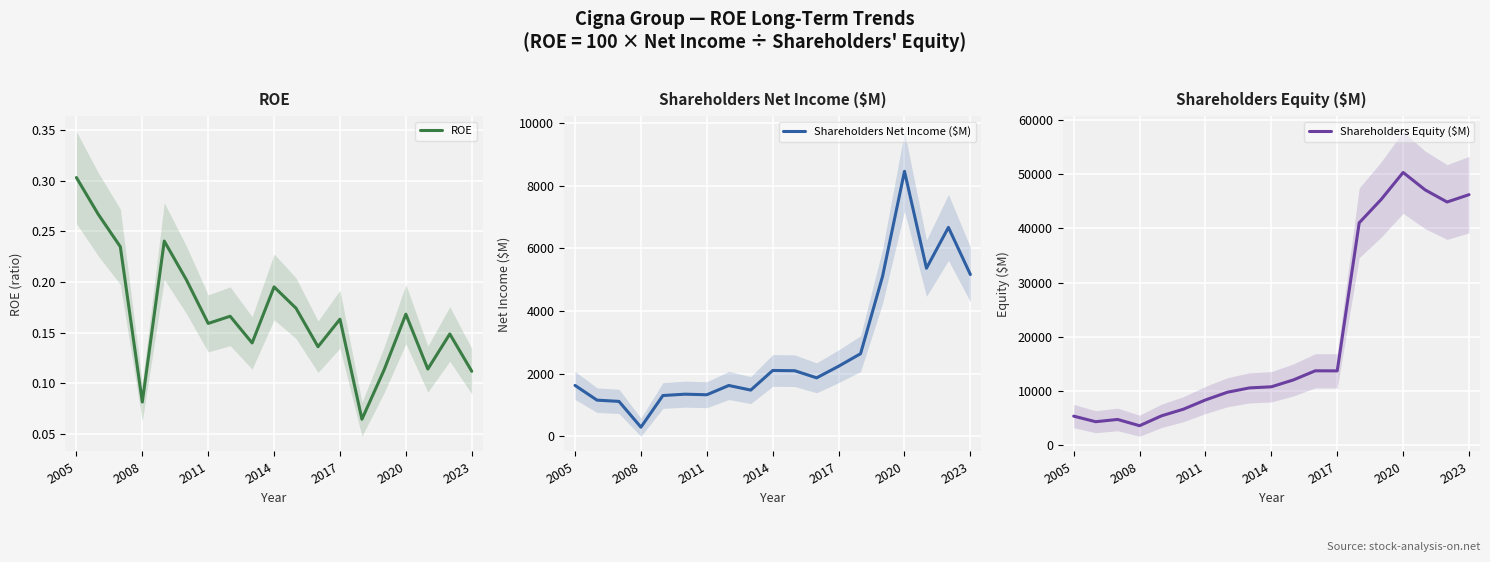

True or false: ROE has a value of 0.3 at 2005.

True